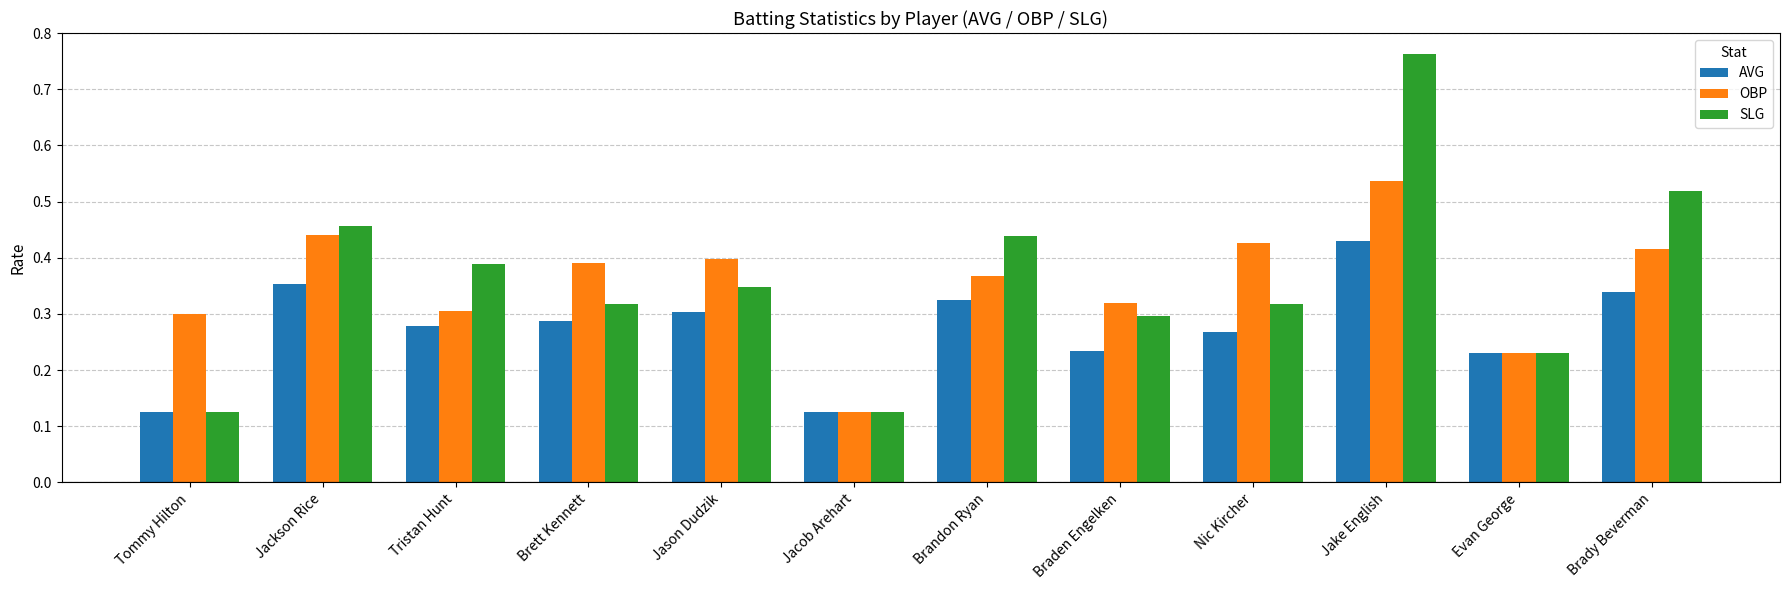

Rank the series by their maximum value, from lowest to highest.

AVG, OBP, SLG